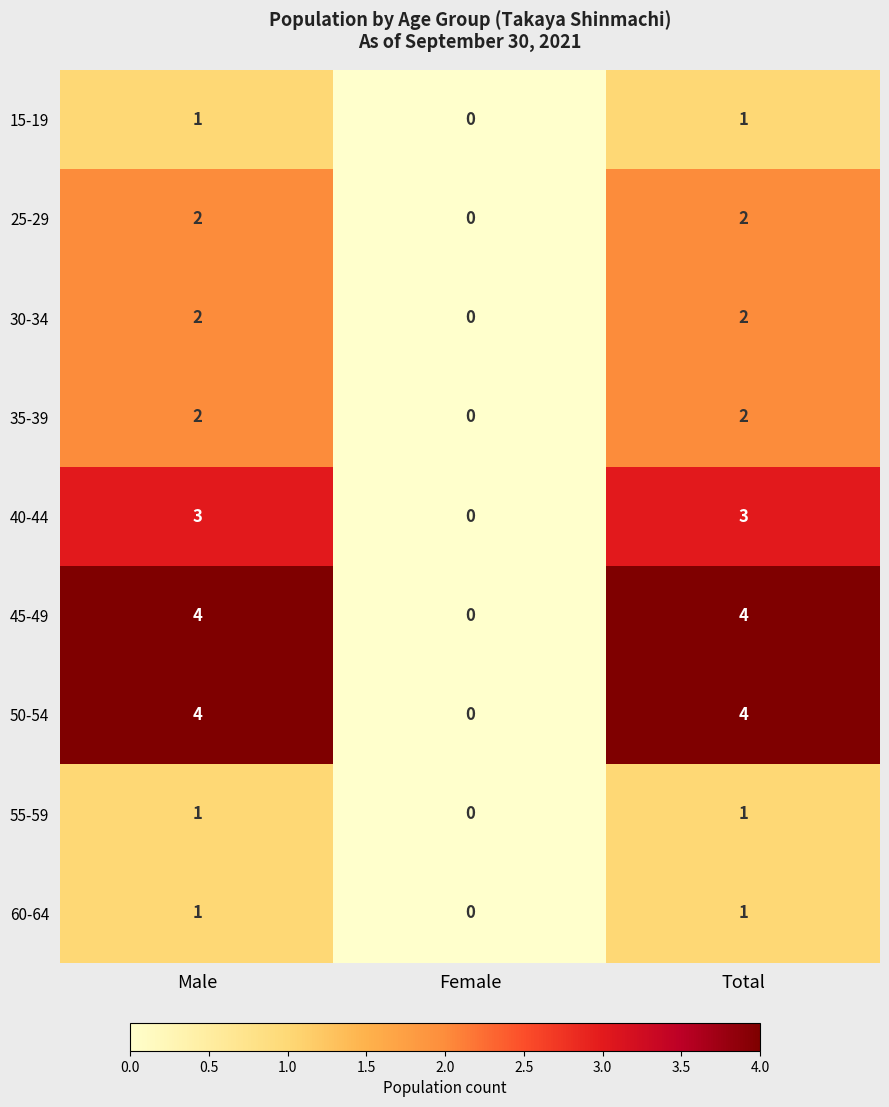

Count the number of data series in this chart.

9